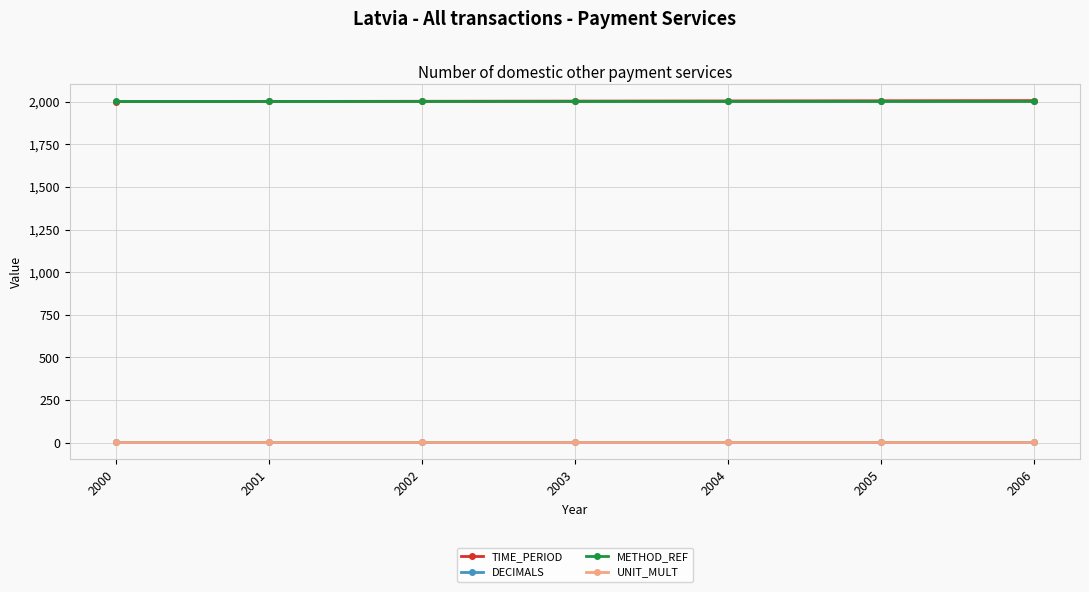

True or false: METHOD_REF and DECIMALS intersect in this chart.

False